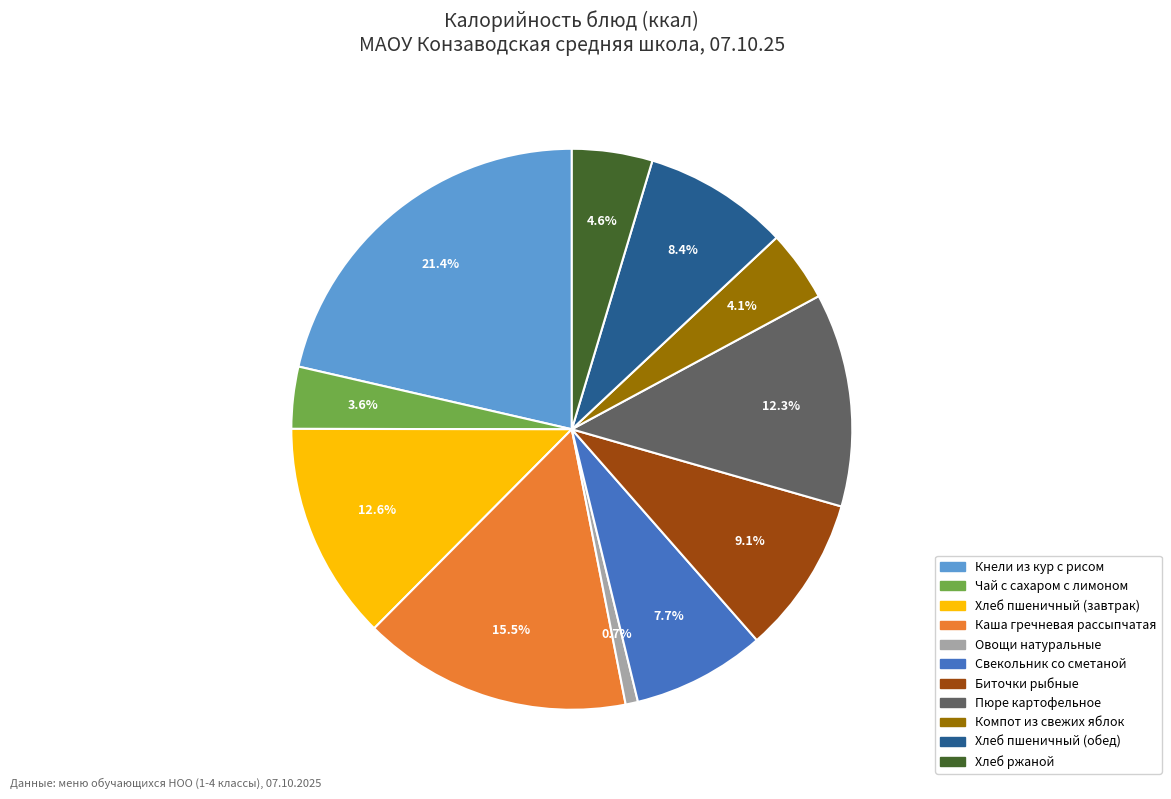

What percentage is the Свекольник со сметаной slice, to the nearest percent?

8%